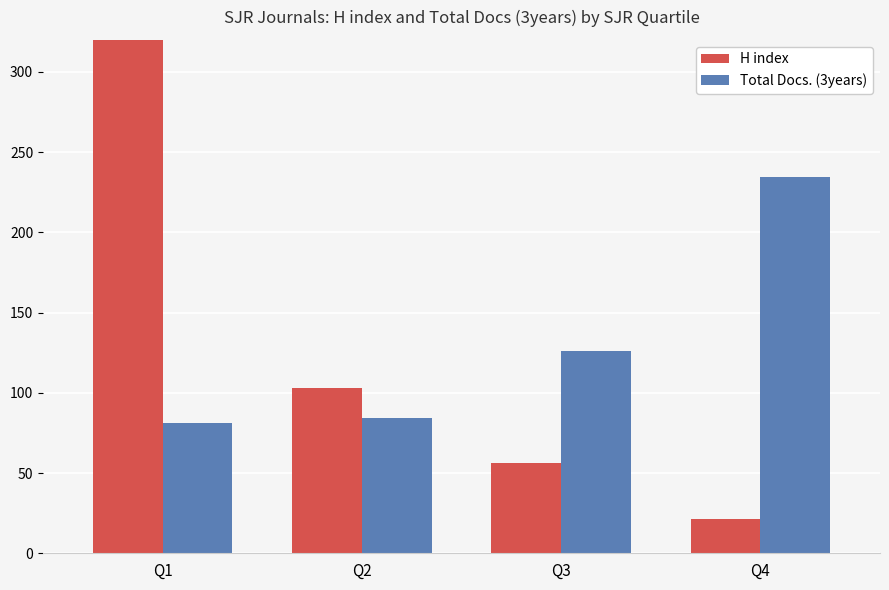

What is the difference between the maximum and minimum values in the Total Docs. (3years) series?

152.8